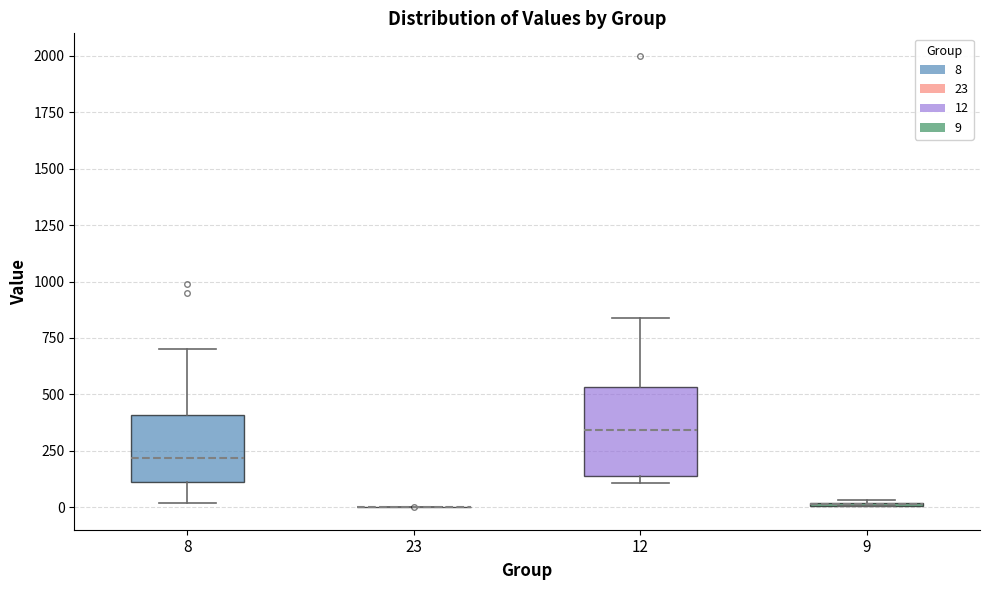

Comparing the boxes themselves (not the whiskers), which one is the tallest?

12